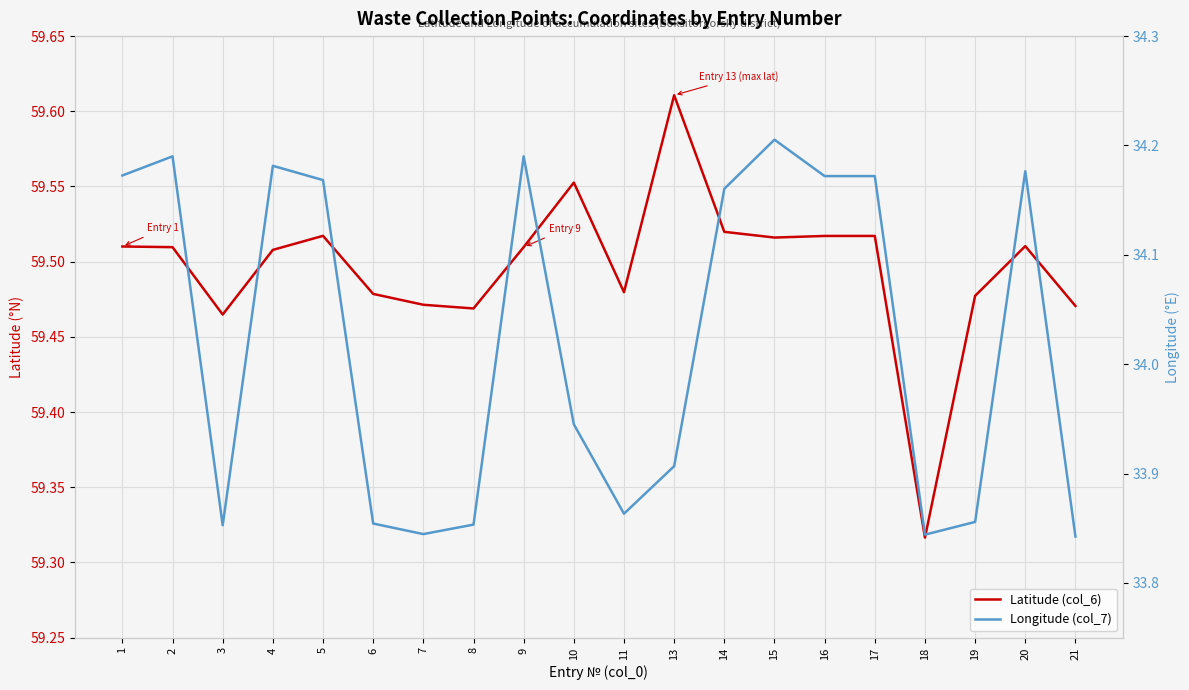

What is the spread (max minus min) of values at 8?

25.6